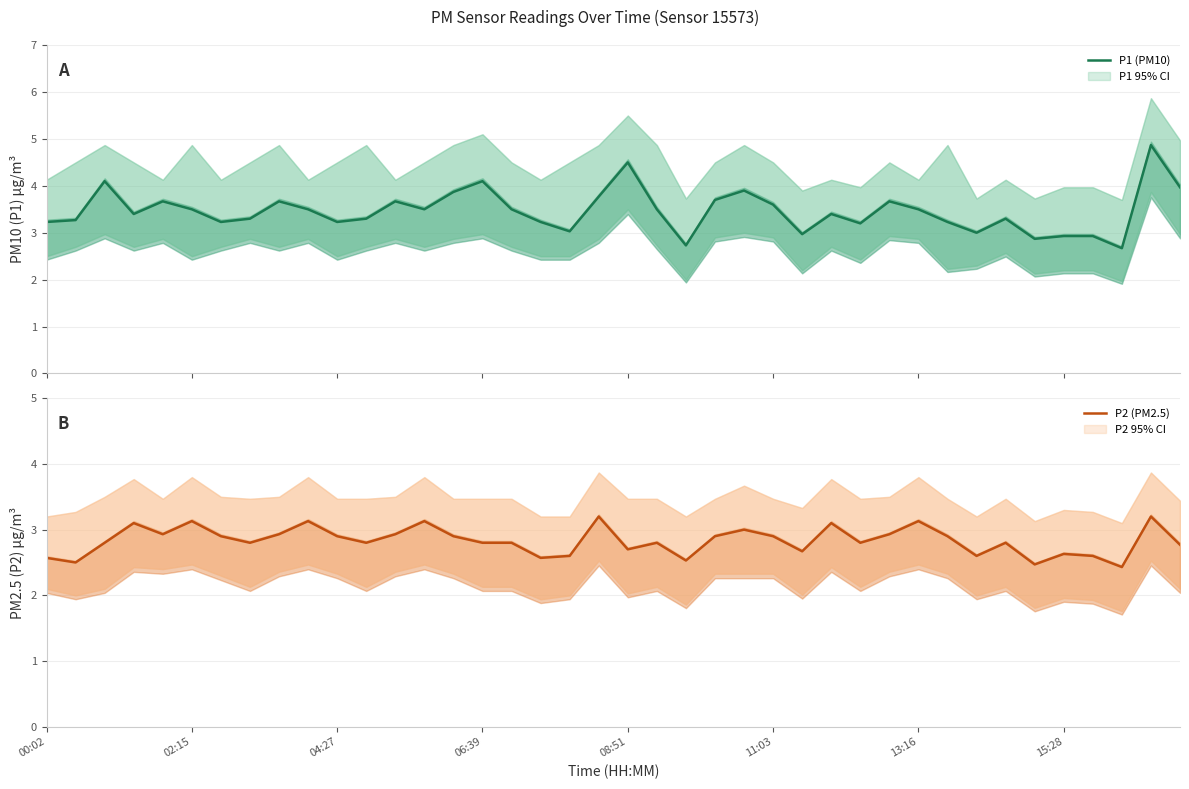

What is the lowest value of the P1 (PM10) series?

2.7